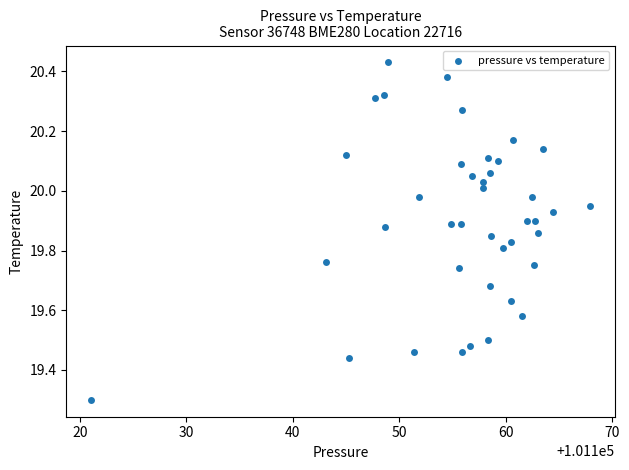

What is the range of X values (max minus min)?

46.9